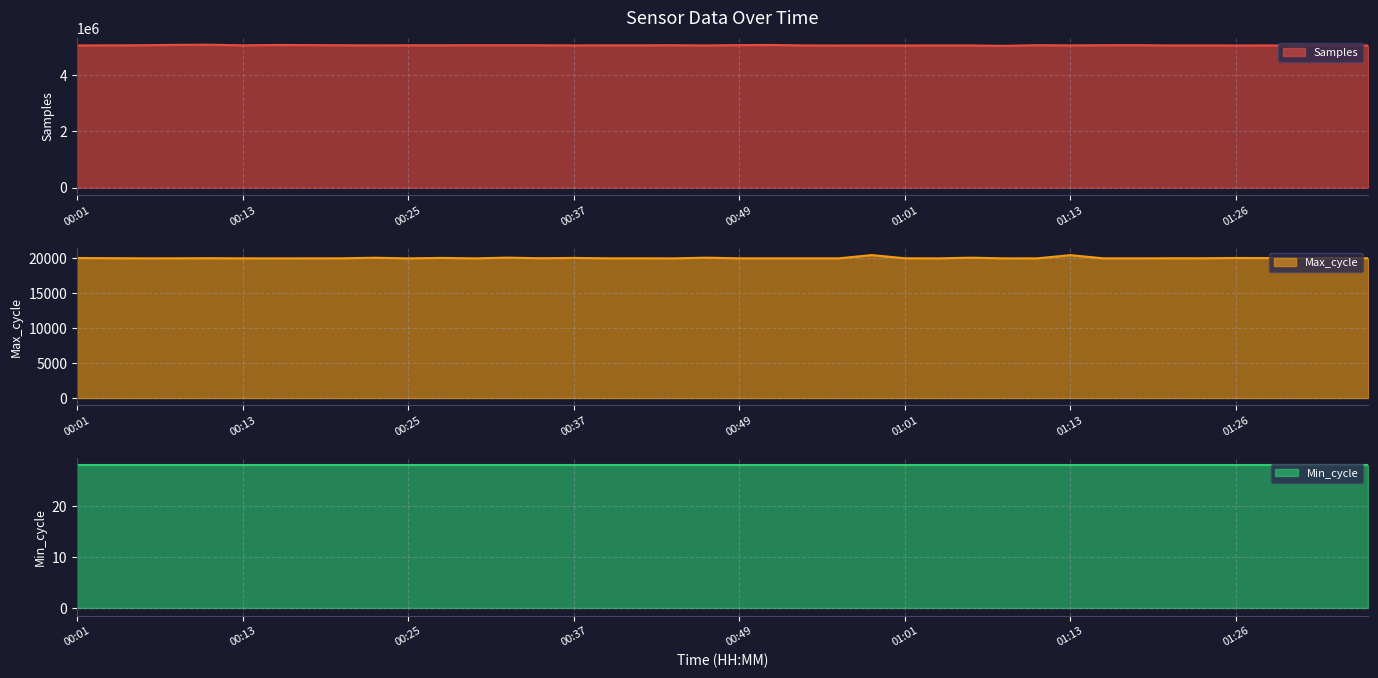

What is the difference between the Samples values at 00:10 and 00:25?

20053